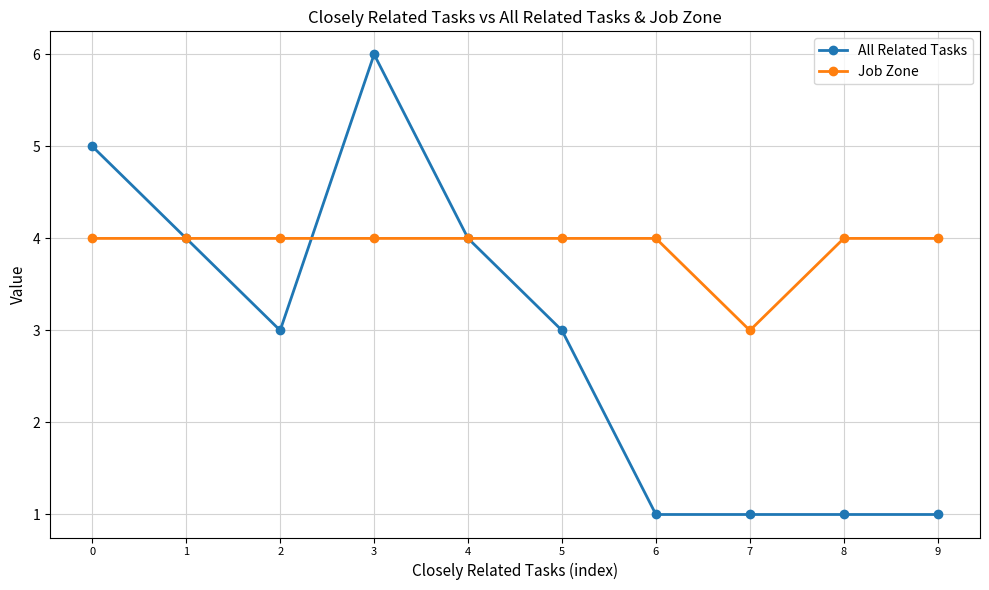

What are all the series names shown in the legend?

All Related Tasks, Job Zone